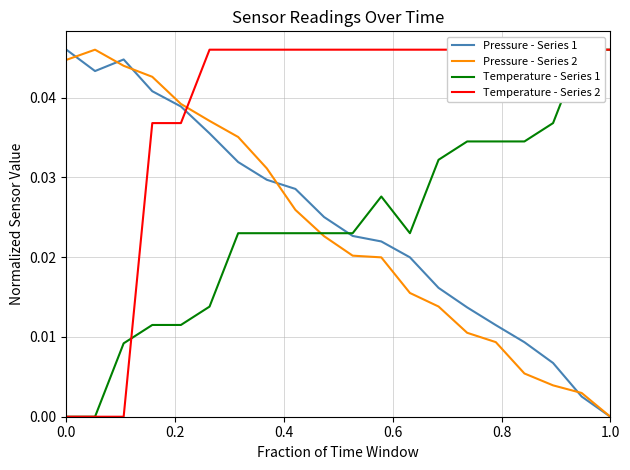

True or false: Pressure - Series 1 and Temperature - Series 2 cross at least once.

True